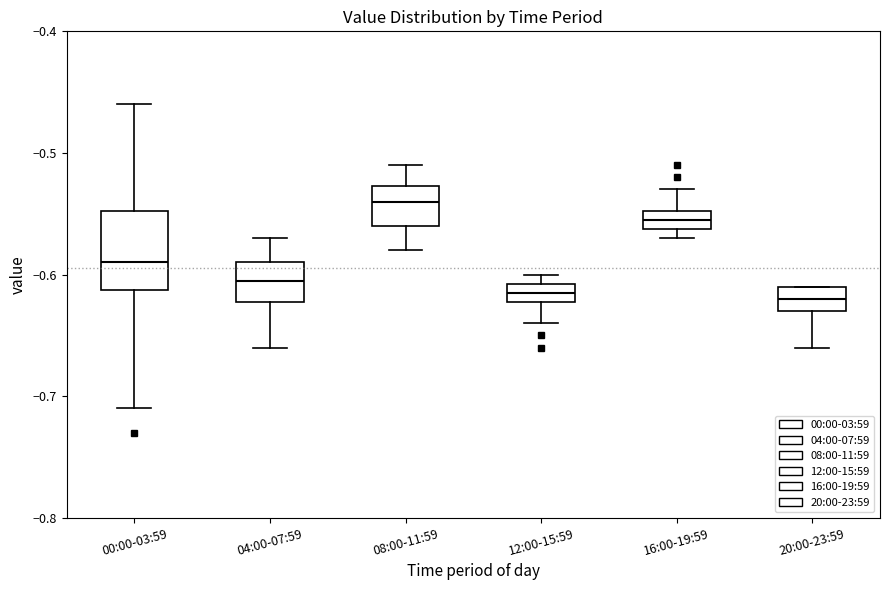

Comparing the boxes themselves (not the whiskers), which one is the tallest?

00:00-03:59